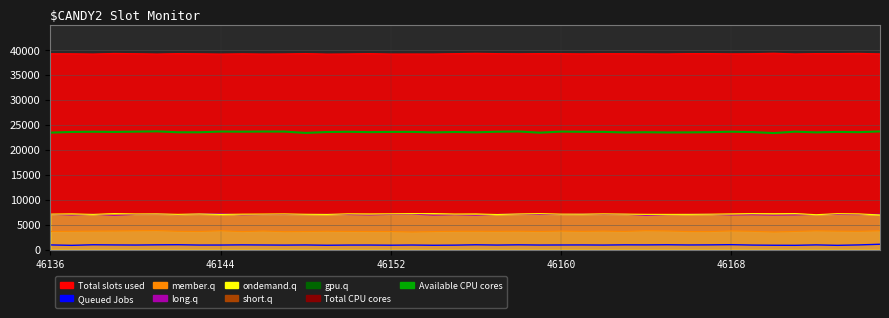

Which category has the lowest value across all series?

34